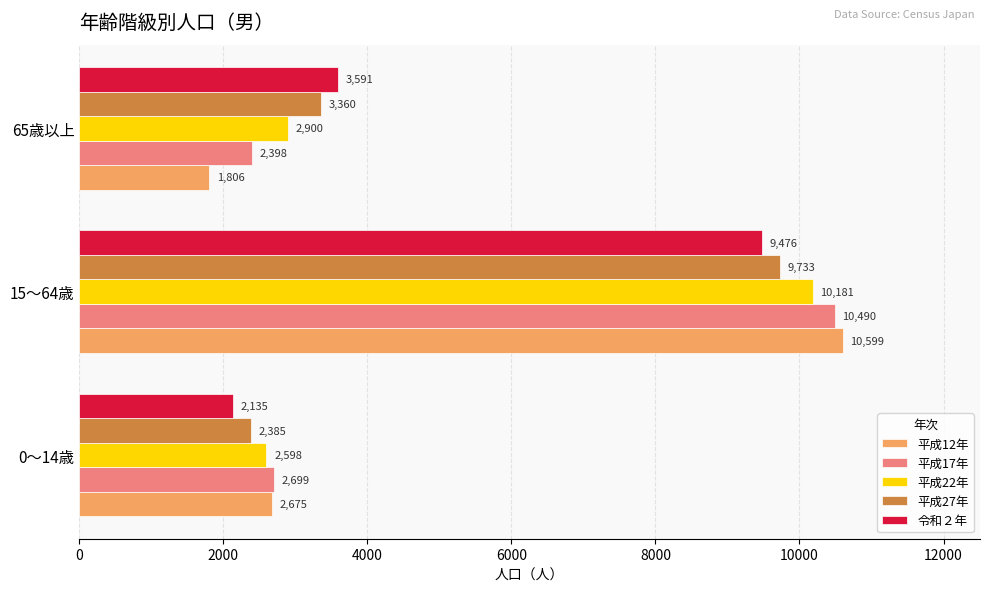

Is the value of 平成27年 at 15～64歳 greater than the value of 平成17年 at 65歳以上?

Yes